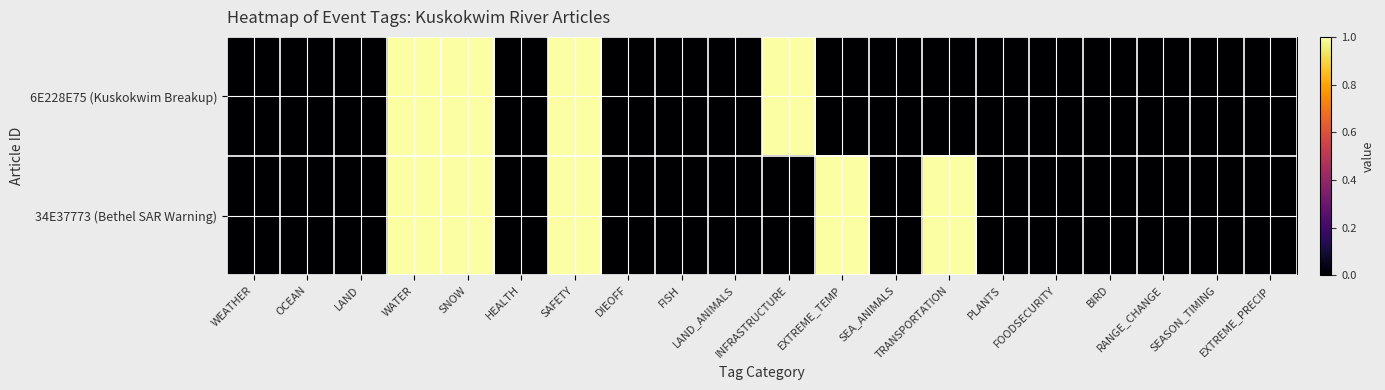

Reading left to right, transcribe all the data shown in this chart.

6E228E75 (Kuskokwim Breakup): WEATHER=0	OCEAN=0	LAND=0	WATER=1	SNOW=1	HEALTH=0	SAFETY=1	DIEOFF=0	FISH=0	LAND_ANIMALS=0	INFRASTRUCTURE=1	EXTREME_TEMP=0	SEA_ANIMALS=0	TRANSPORTATION=0	PLANTS=0	FOODSECURITY=0	BIRD=0	RANGE_CHANGE=0	SEASON_TIMING=0	EXTREME_PRECIP=0
34E37773 (Bethel SAR Warning): WEATHER=0	OCEAN=0	LAND=0	WATER=1	SNOW=1	HEALTH=0	SAFETY=1	DIEOFF=0	FISH=0	LAND_ANIMALS=0	INFRASTRUCTURE=0	EXTREME_TEMP=1	SEA_ANIMALS=0	TRANSPORTATION=1	PLANTS=0	FOODSECURITY=0	BIRD=0	RANGE_CHANGE=0	SEASON_TIMING=0	EXTREME_PRECIP=0